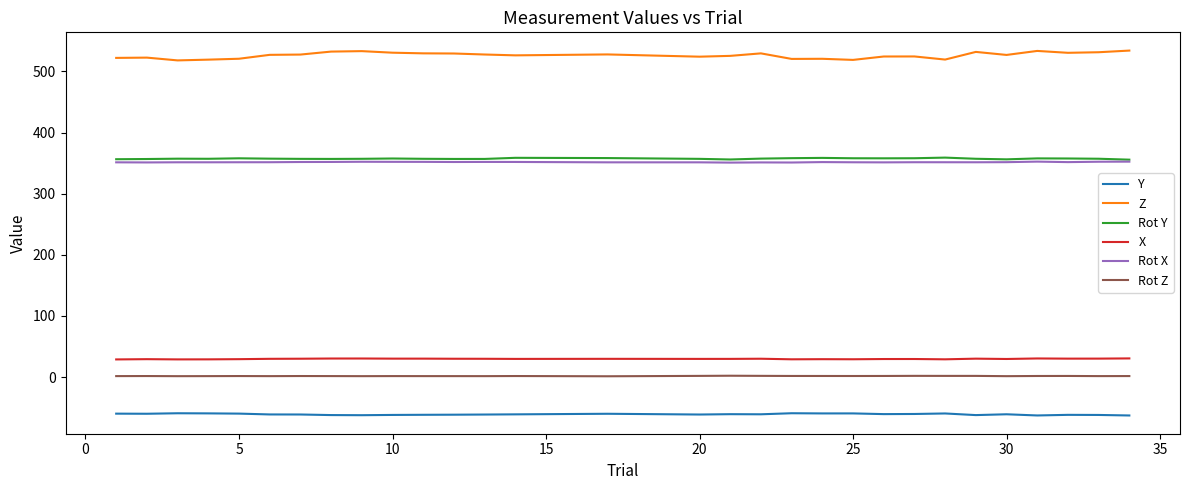

True or false: Y has more than 2 interior local peaks.

True